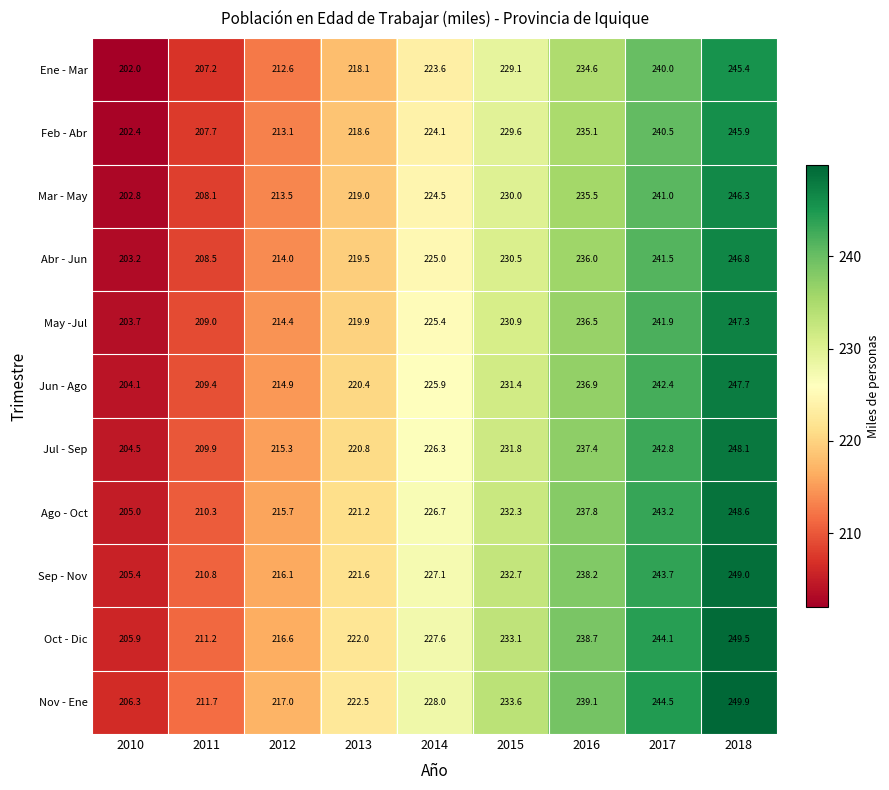

Count the number of data series in this chart.

11